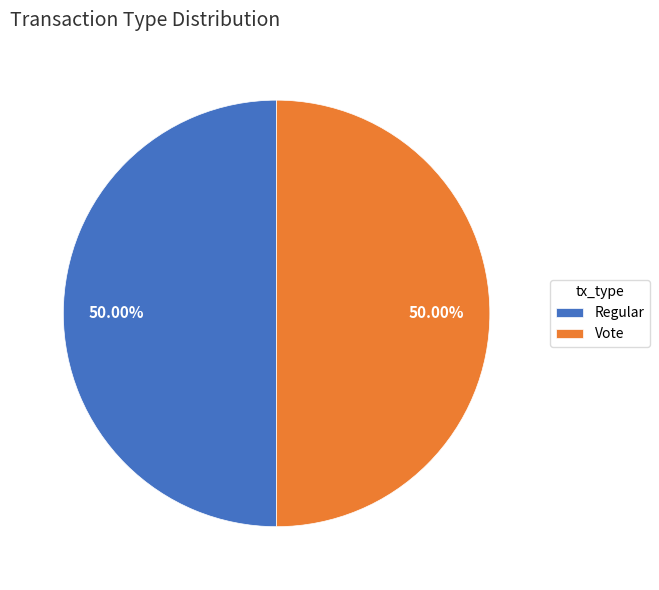

What is the ratio of the value at Vote to the value at Regular?

1.0